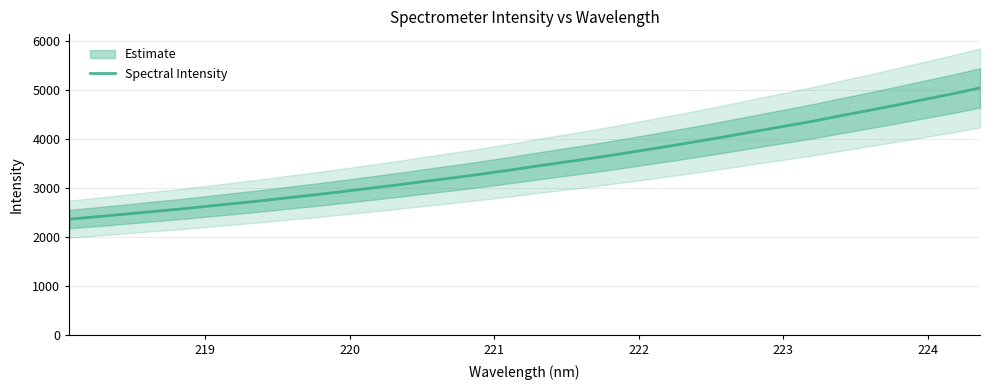

True or false: the data has more than 2 interior local peaks.

False